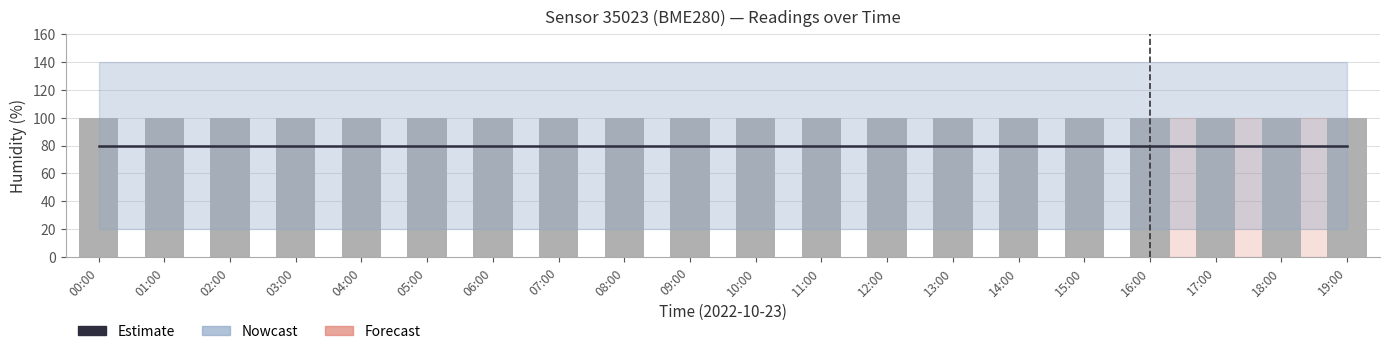

At which label does pressure (center) reach its peak?

00:00